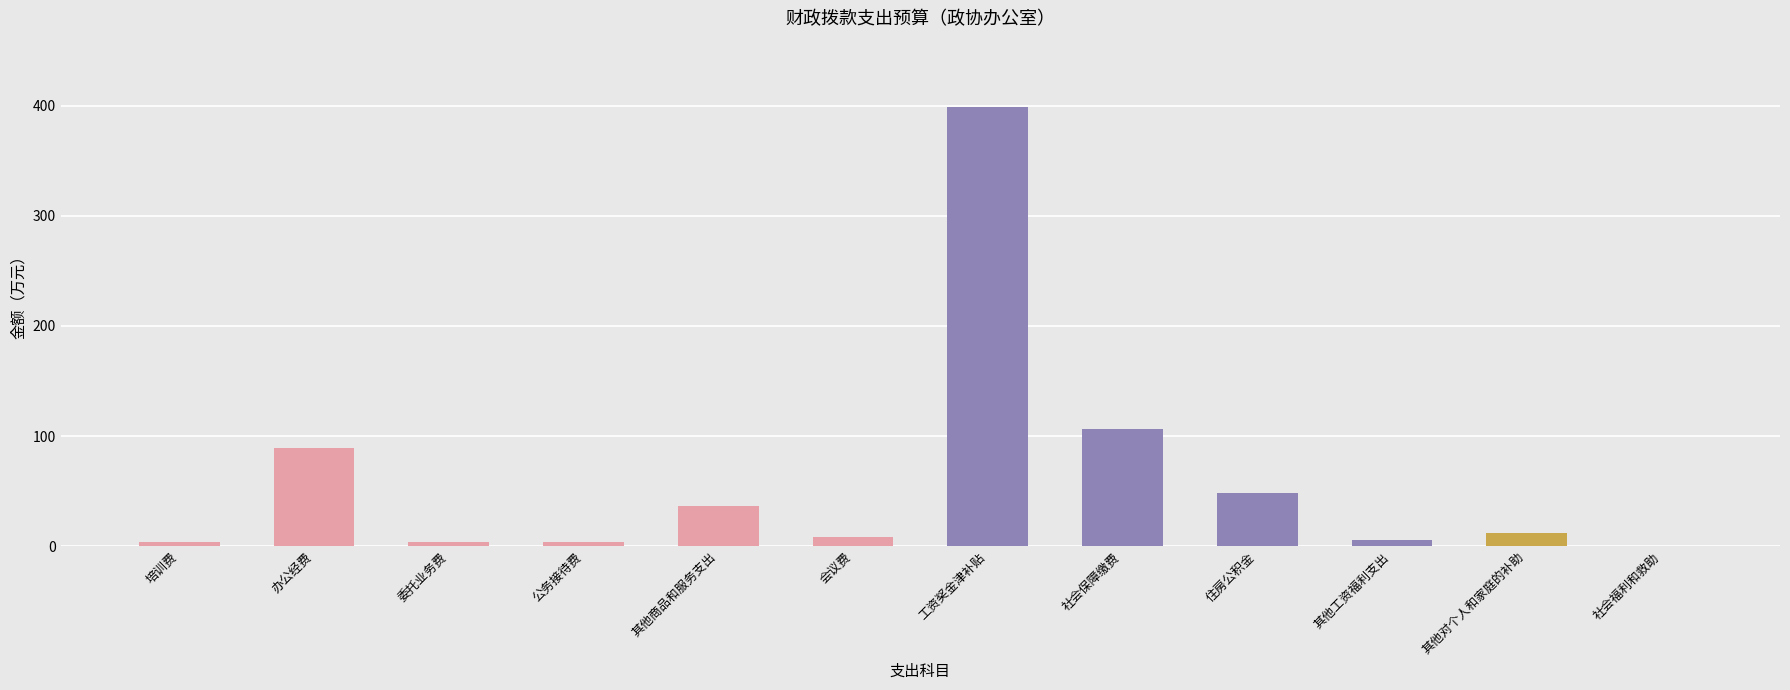

What is the sum of all values?

715.7